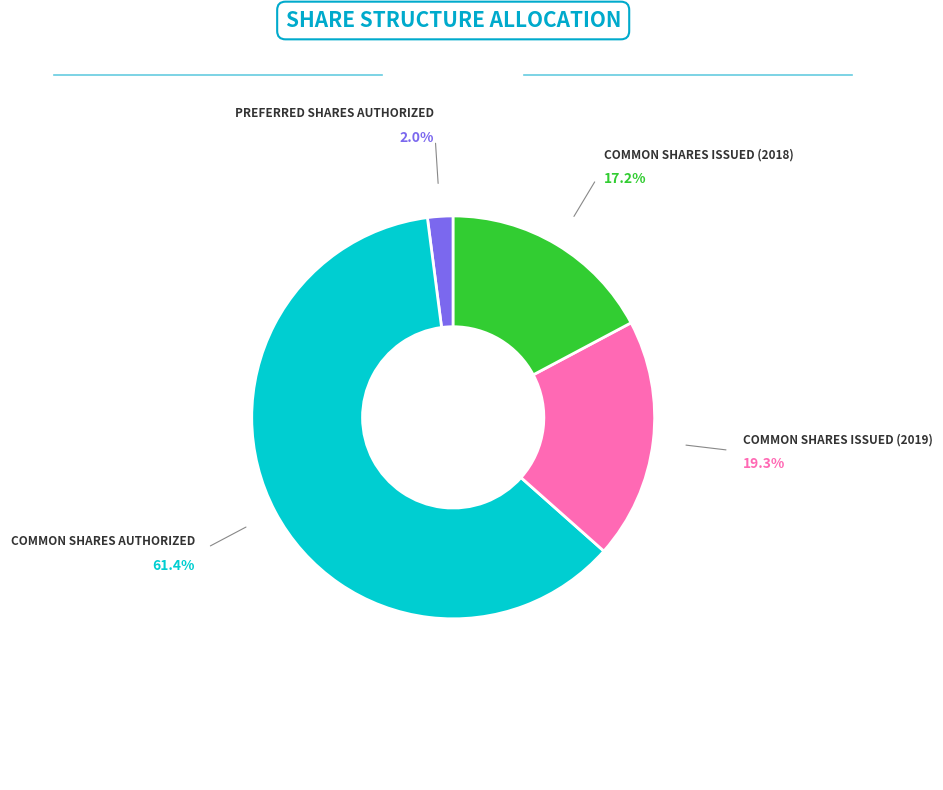

Is there any slice that represents more than half of the pie?

Yes